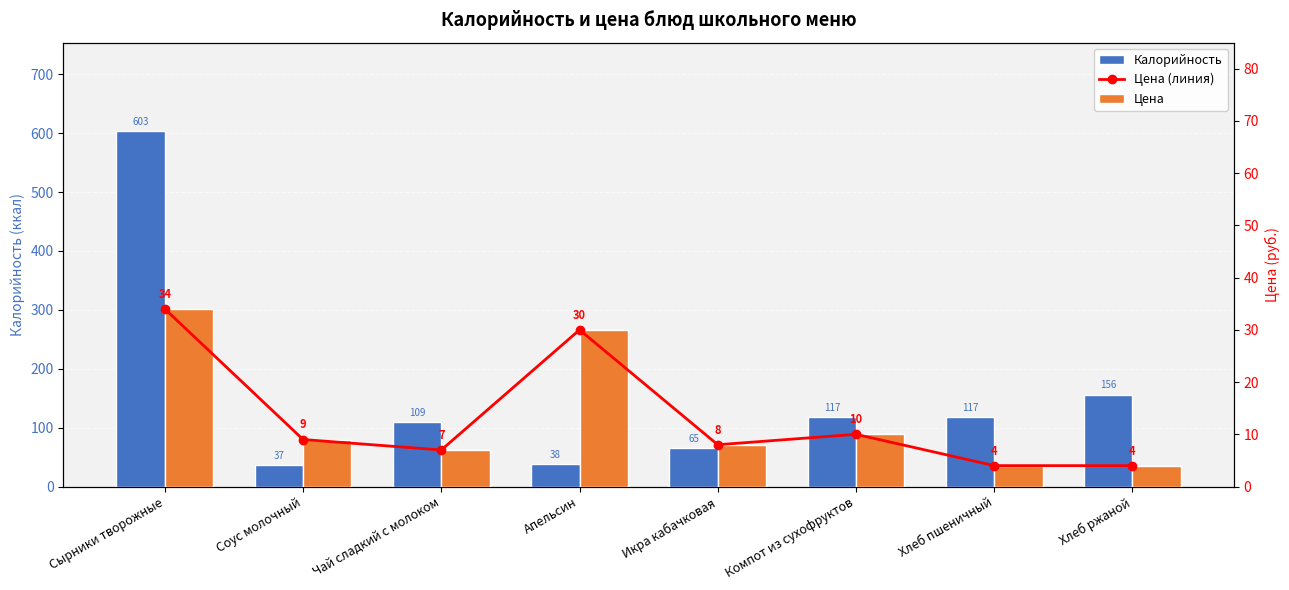

Which has a higher value, Апельсин or Соус молочный?

Апельсин